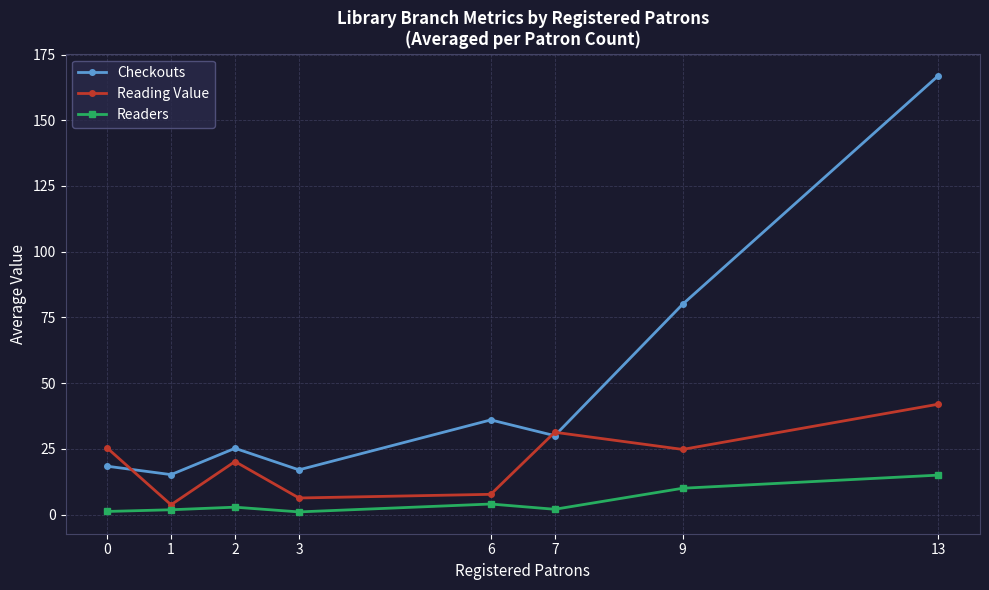

What is the total value across all series at 6?

47.7